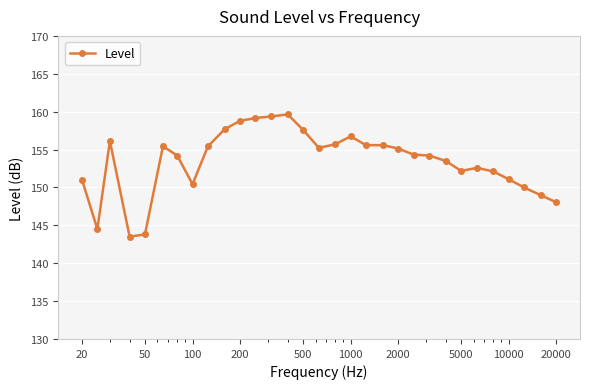

What is the smallest value displayed?

143.5